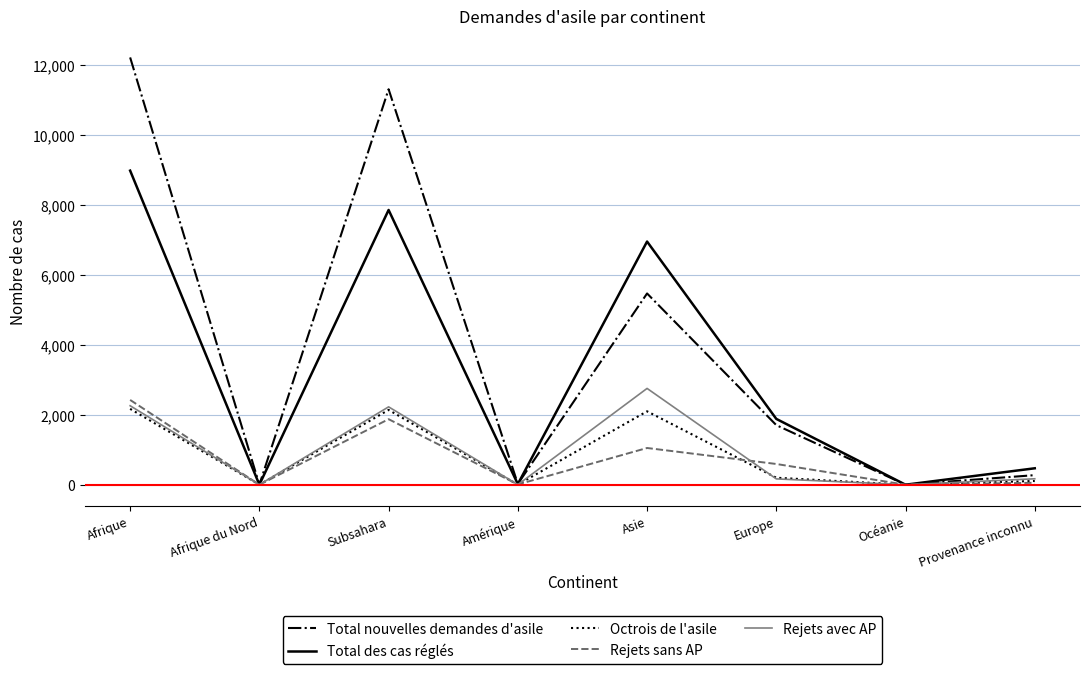

What is the difference between the second highest and minimum values in the Rejets avec AP series?

2256